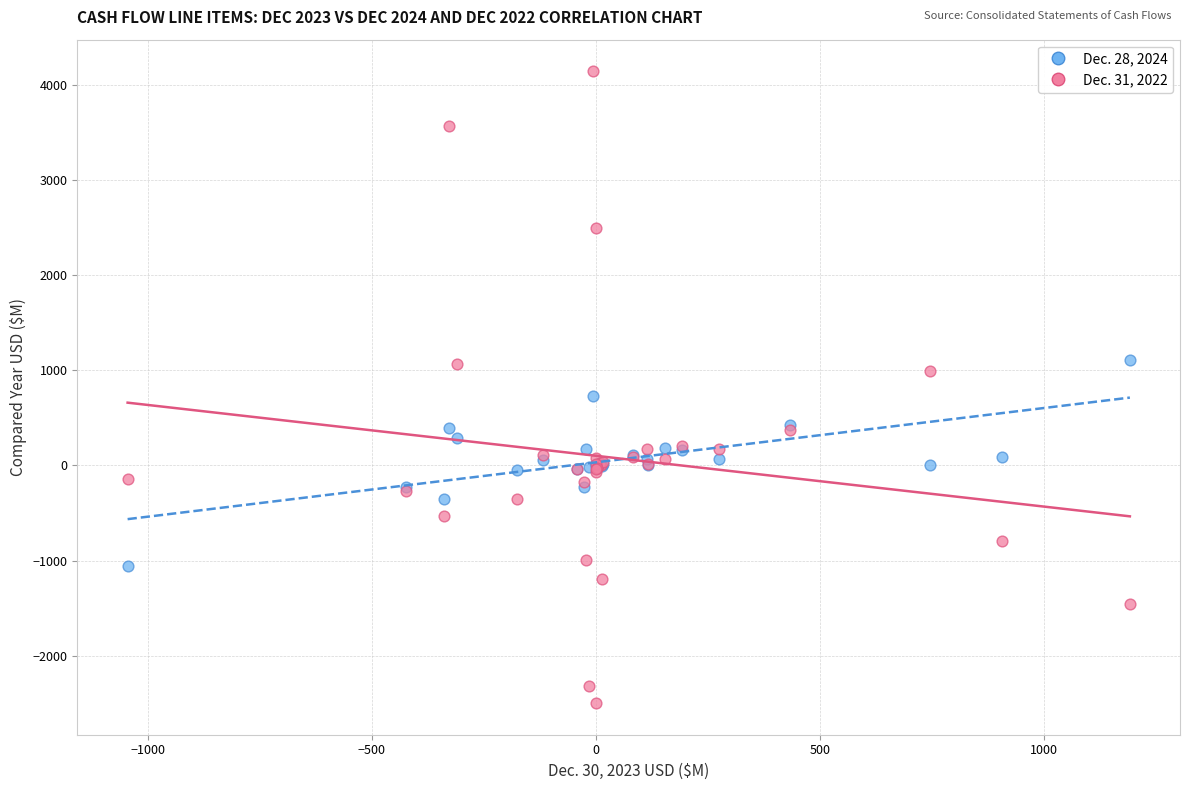

Which series contains the lowest Y value?

Dec. 31, 2022